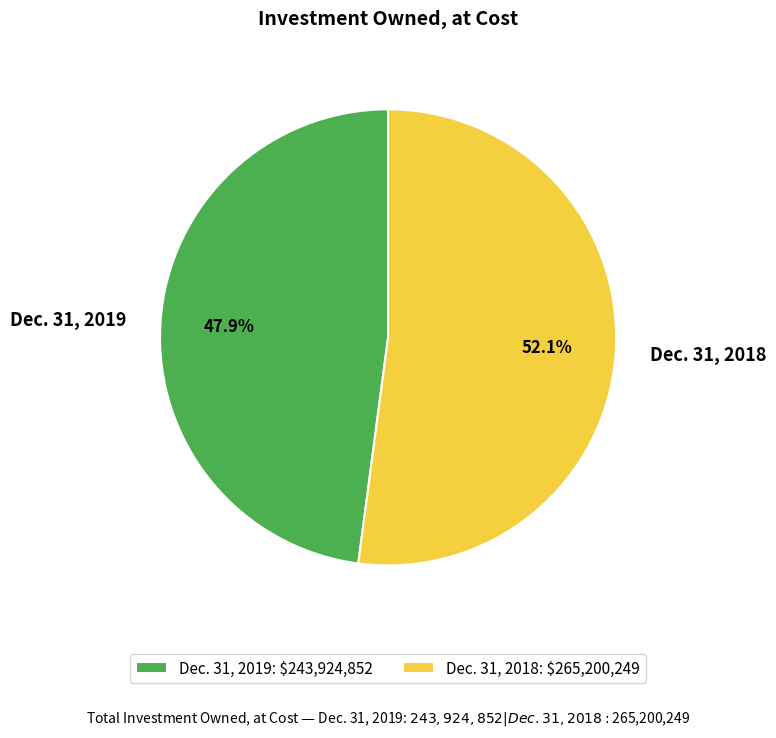

Between Dec. 31, 2018 and Dec. 31, 2019, which is larger?

Dec. 31, 2018